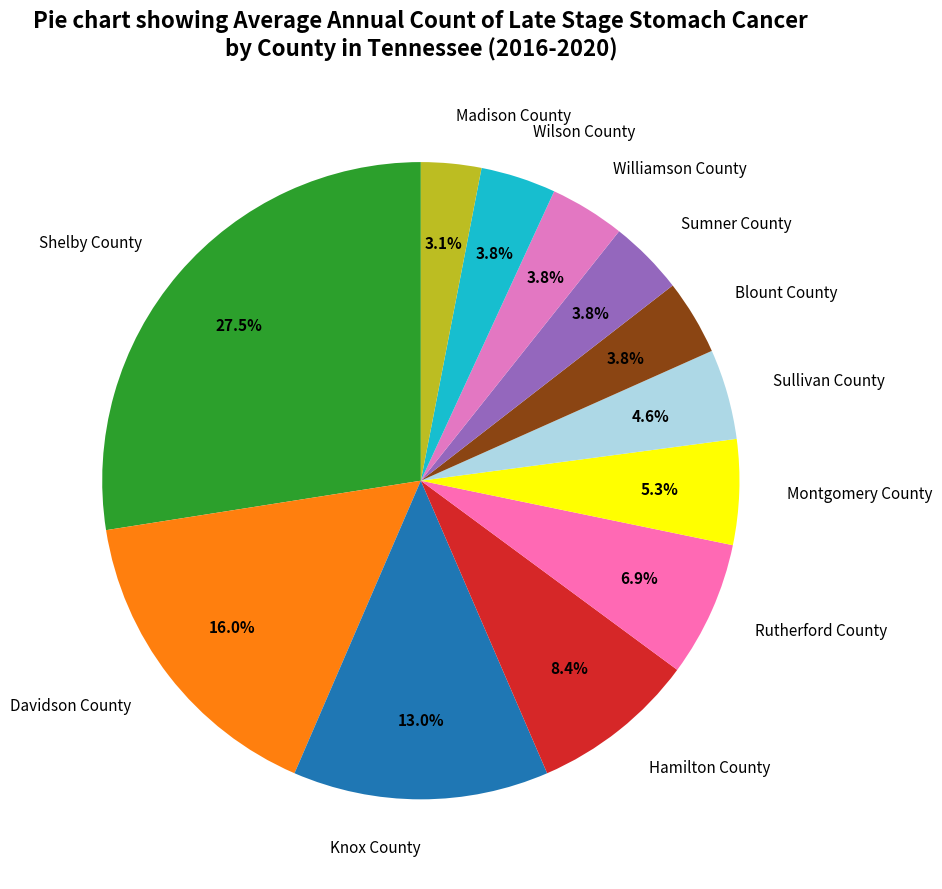

Does Madison County represent more than half of the total?

No